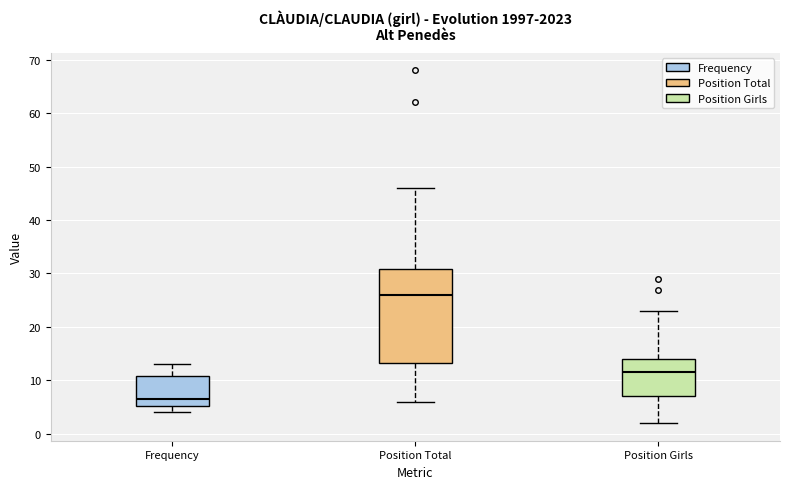

Comparing the boxes themselves (not the whiskers), which one is the tallest?

Position Total